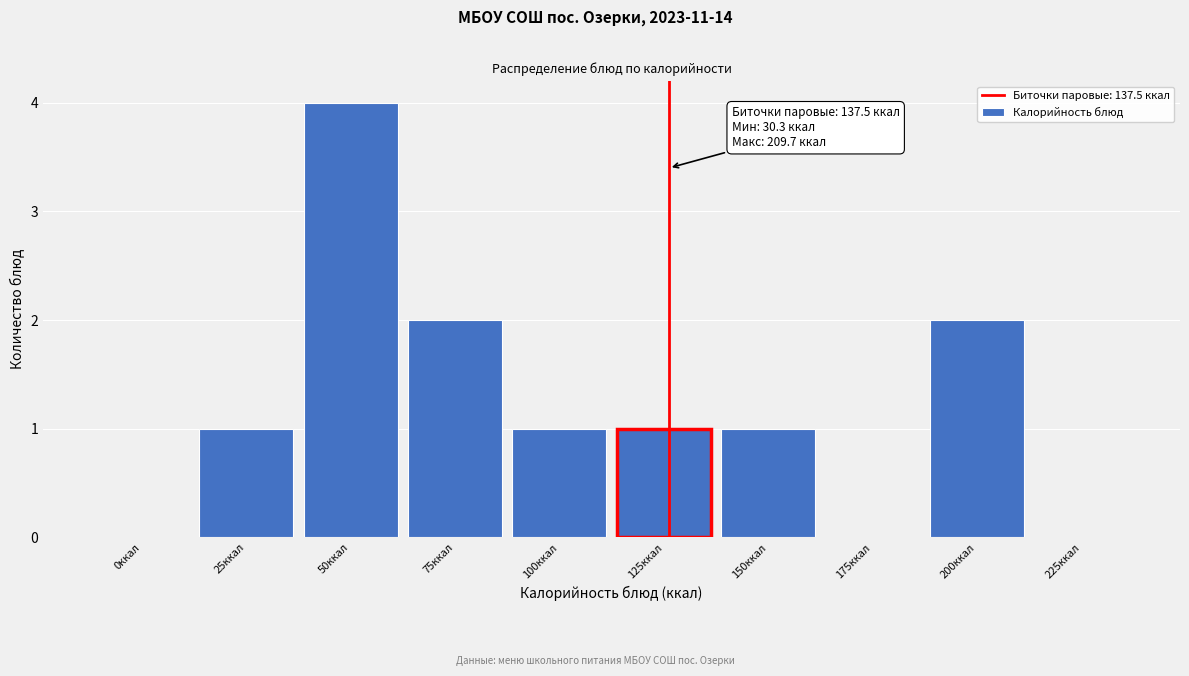

Reading left to right, what are all the values shown in this chart?

0ккал=0	25ккал=1	50ккал=4	75ккал=2	100ккал=1	125ккал=1	150ккал=1	175ккал=0	200ккал=2	225ккал=0